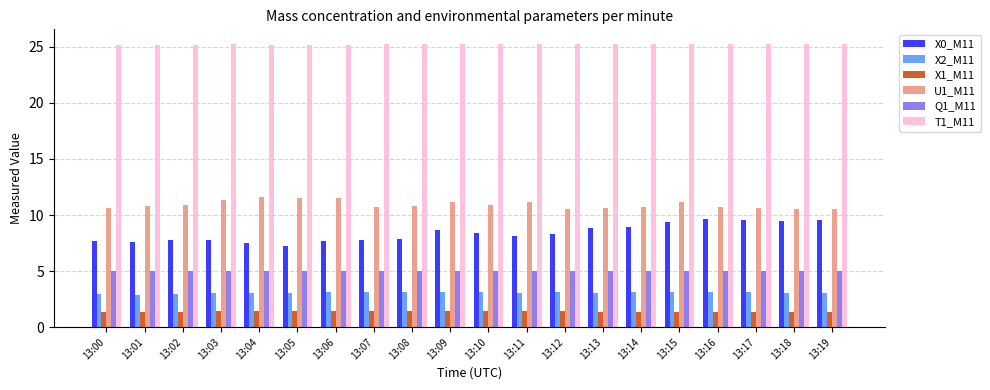

True or false: T1_M11 has a value of 25.3 at 13:17.

True